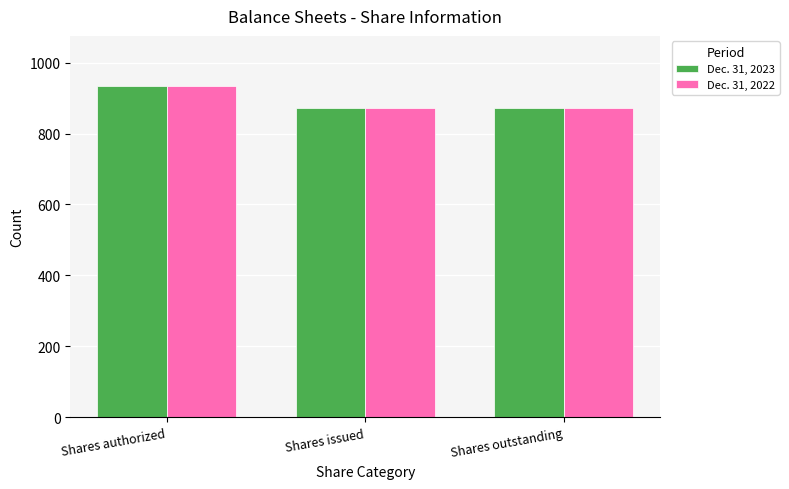

What is the smallest value displayed?

870.6